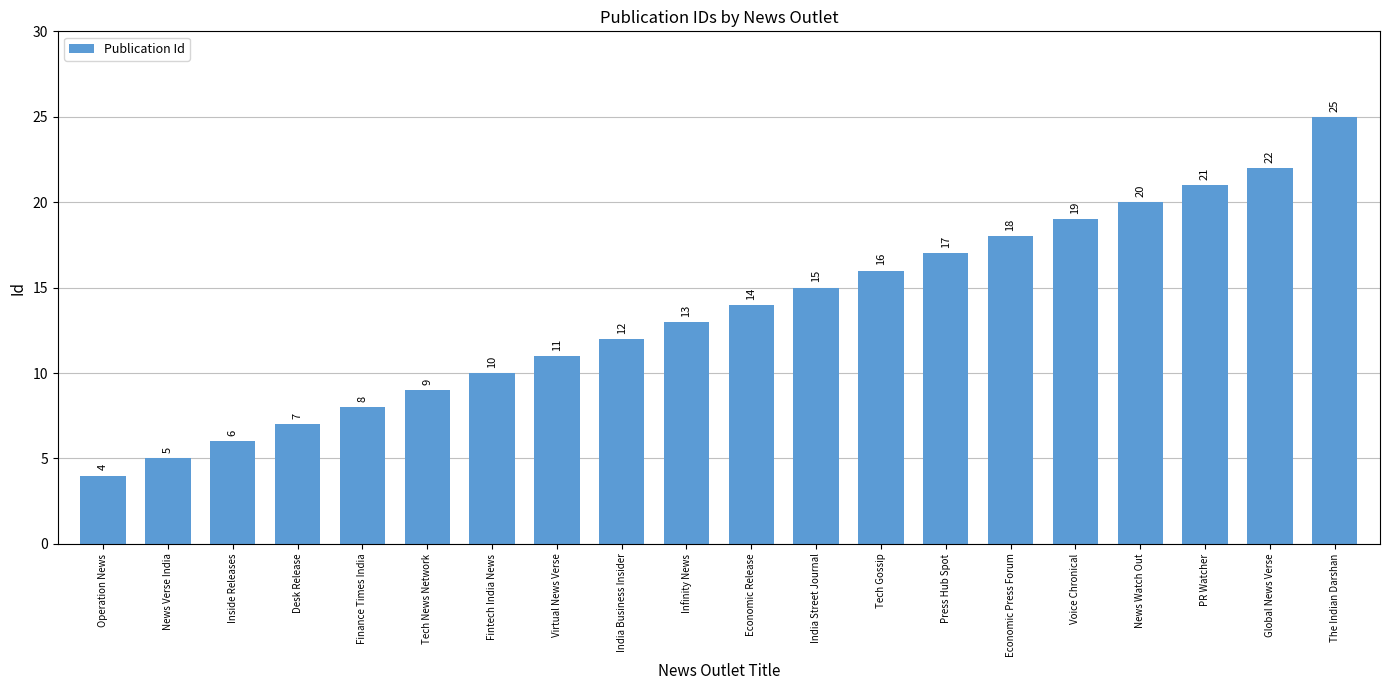

What is the smallest value displayed?

4